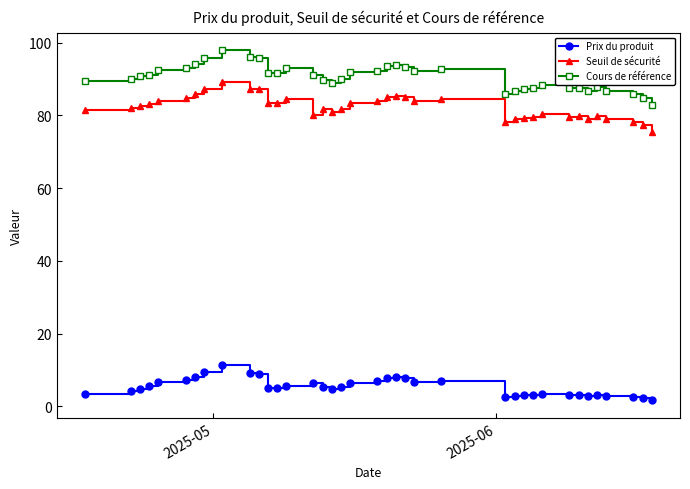

Rank the series by their maximum value, from highest to lowest.

Cours de référence, Seuil de sécurité, Prix du produit